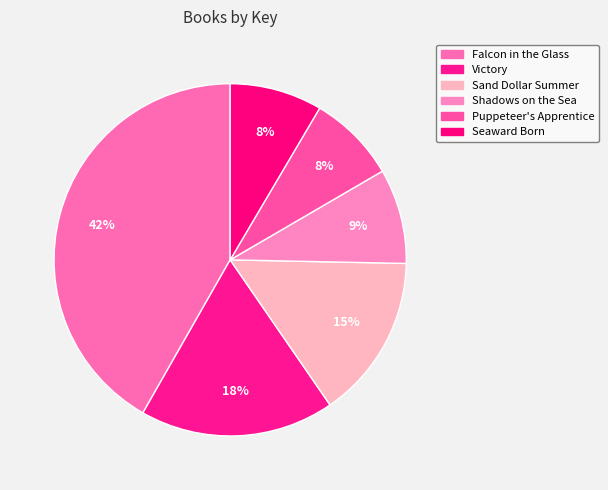

Which slice is the smallest?

Puppeteer's Apprentice